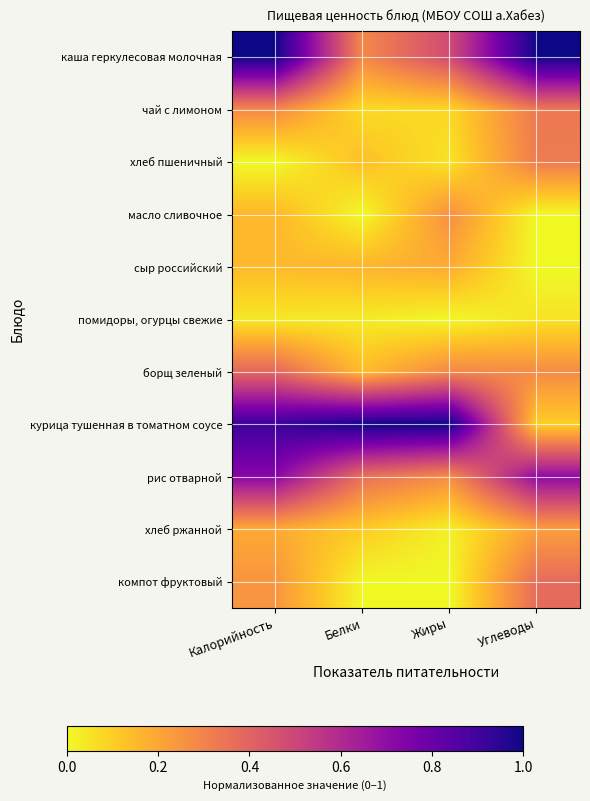

Rank the series by their maximum value, from highest to lowest.

каша геркулесовая молочная, курица тушенная в томатном соусе, рис отварной, борщ зеленый, компот фруктовый, чай с лимоном, хлеб пшеничный, масло сливочное, хлеб ржанной, сыр российский, помидоры, огурцы свежие